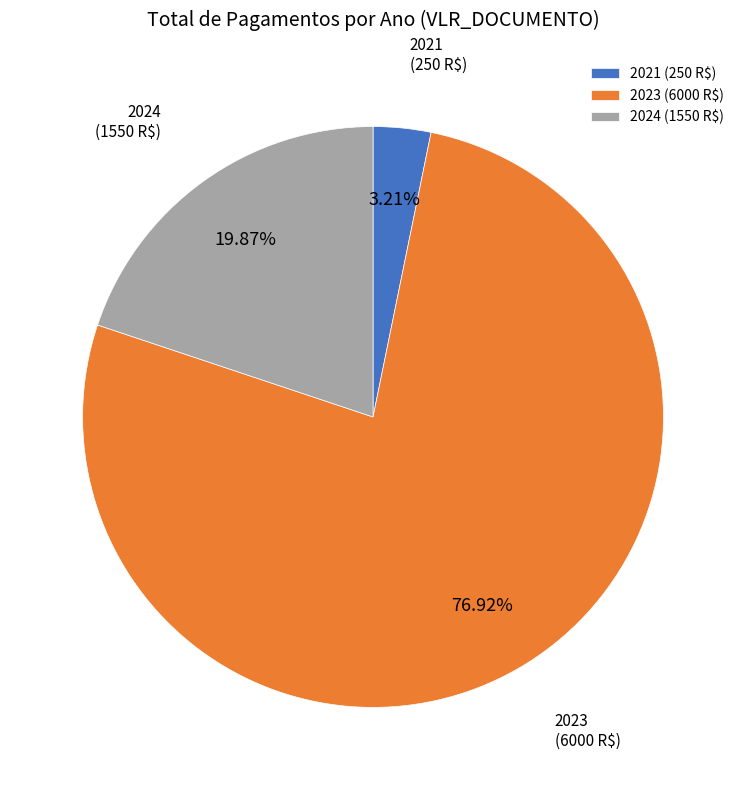

How many slices are in this pie chart?

3